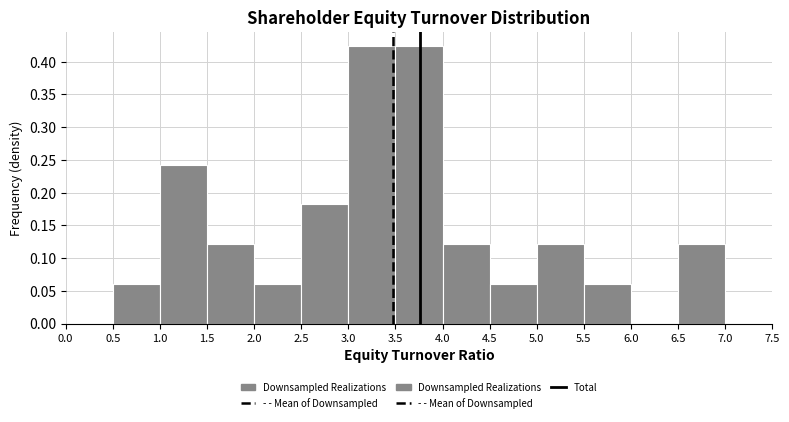

What is the height of the bar covering 5.0 to 5.5 on the x-axis? The values are not printed on the chart, so give them approximately, as read against the axis.

0.120